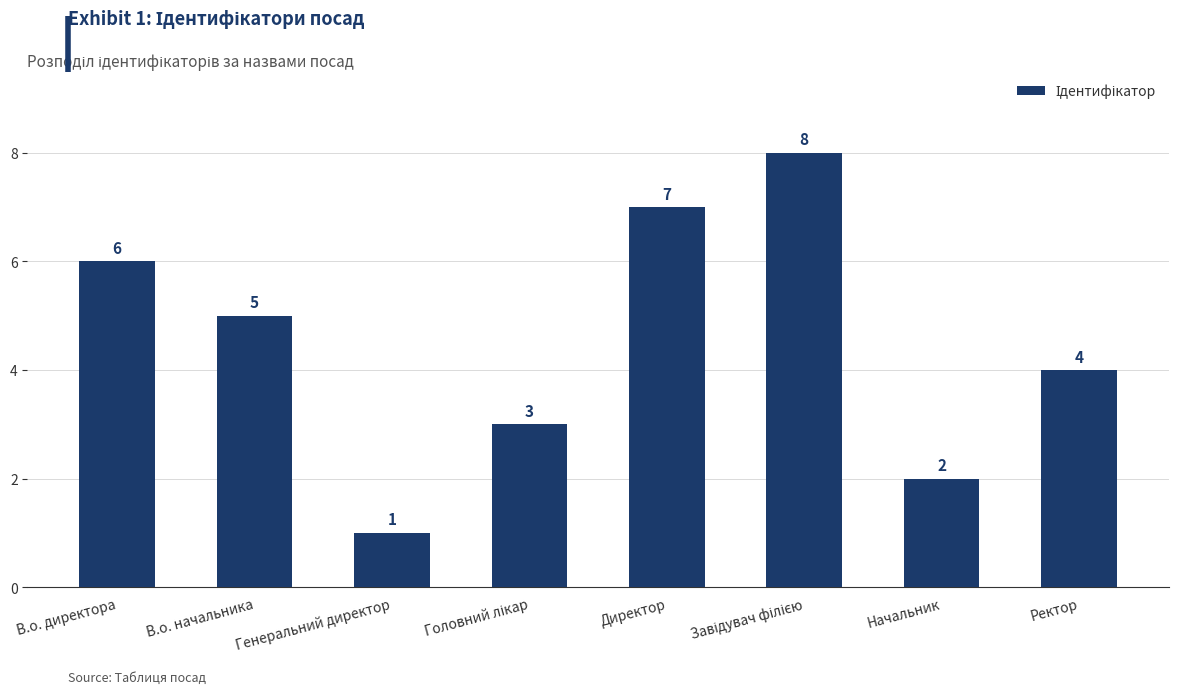

How many bars are there in total?

8